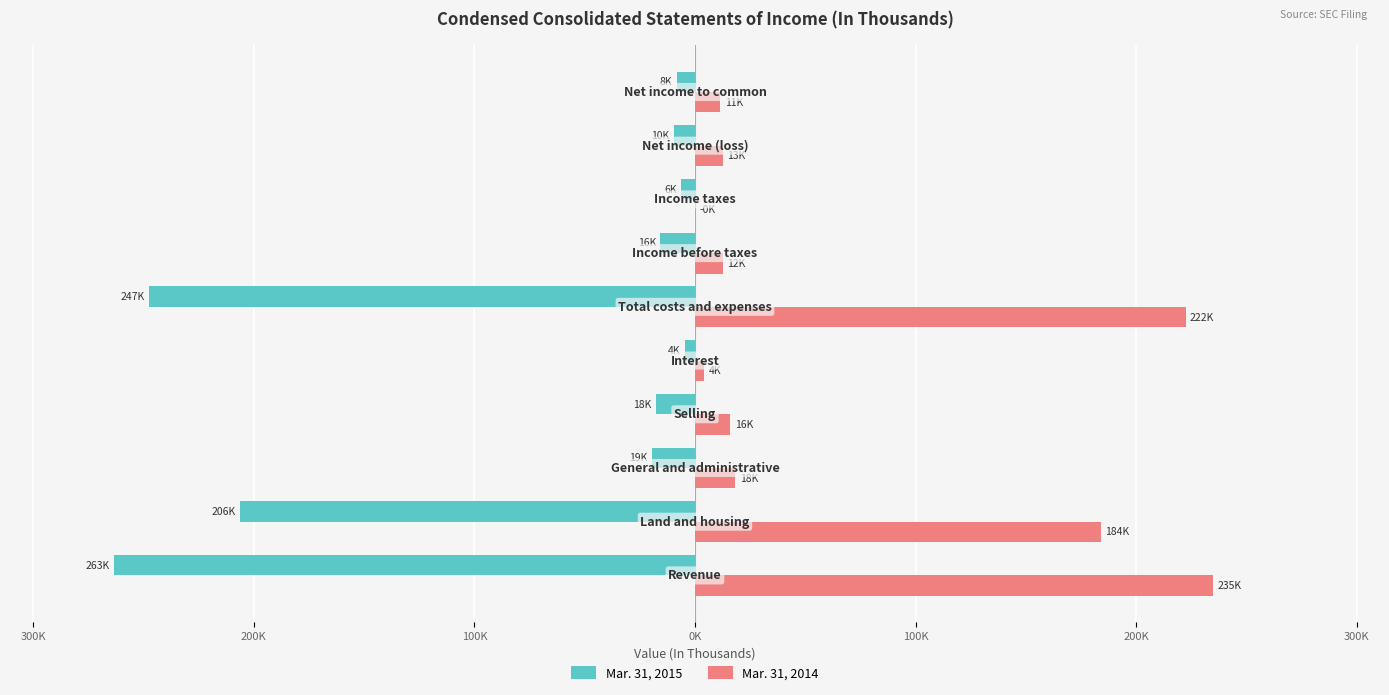

What are all the series names shown in the legend?

Mar. 31, 2015, Mar. 31, 2014